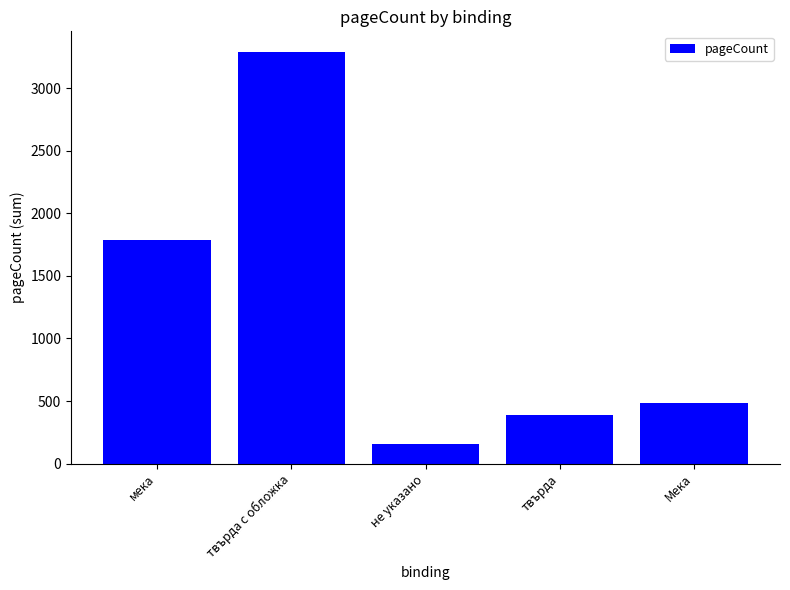

How many series are shown in this chart?

1